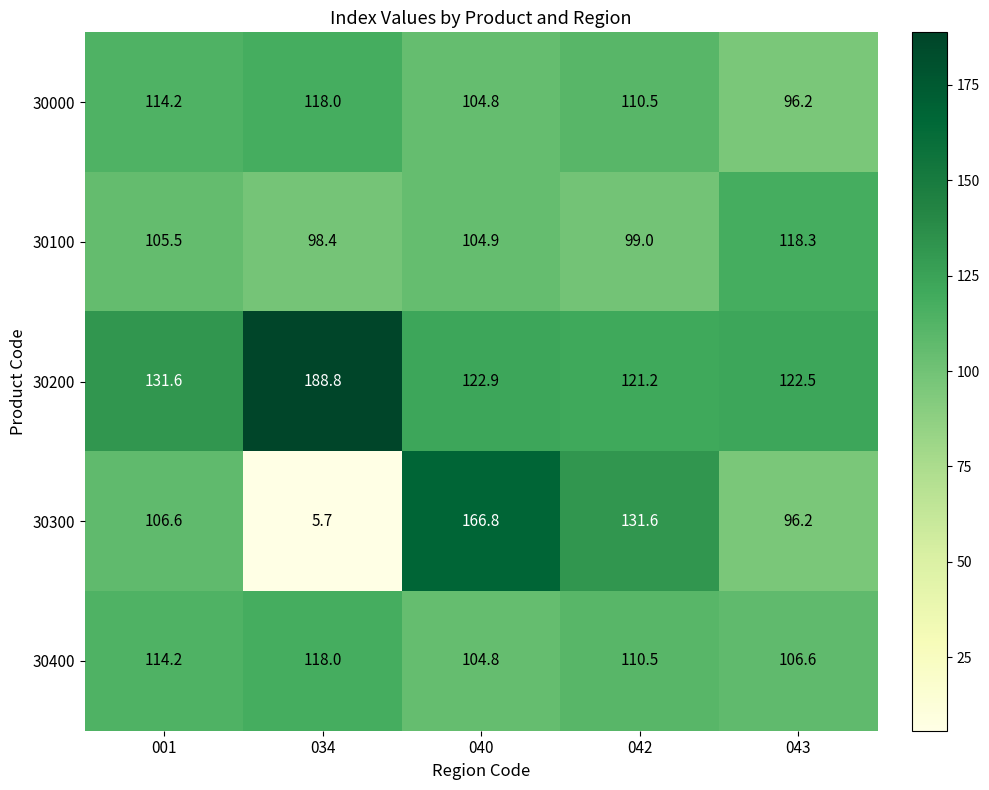

Which series has the widest spread of values?

30300